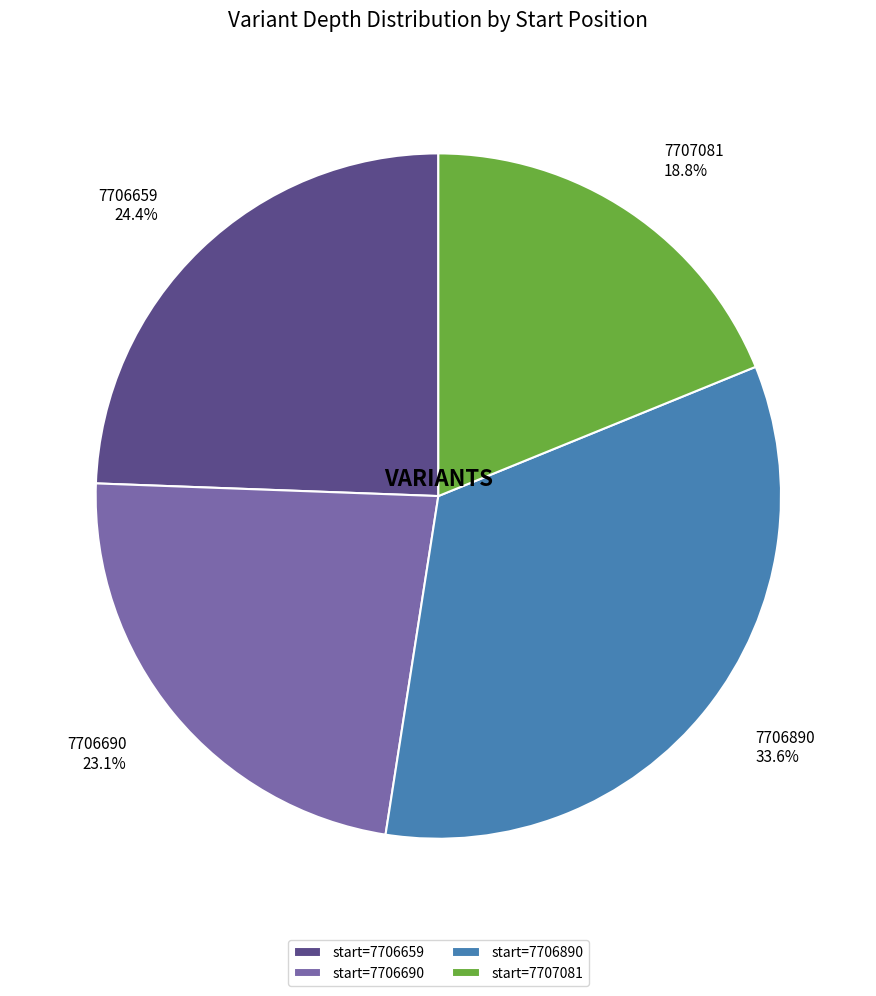

Does any single category account for the majority?

No